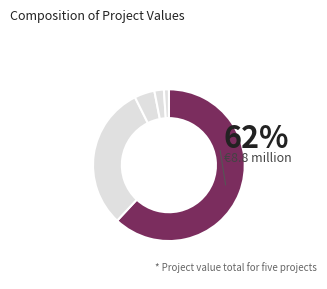

Which slice is the largest?

Sofinanciranje nove linije za polnjenje